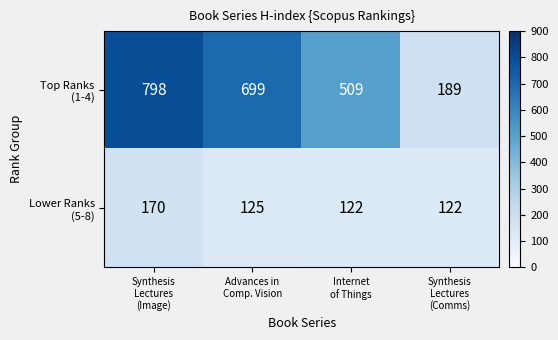

What is the smallest value displayed?

122